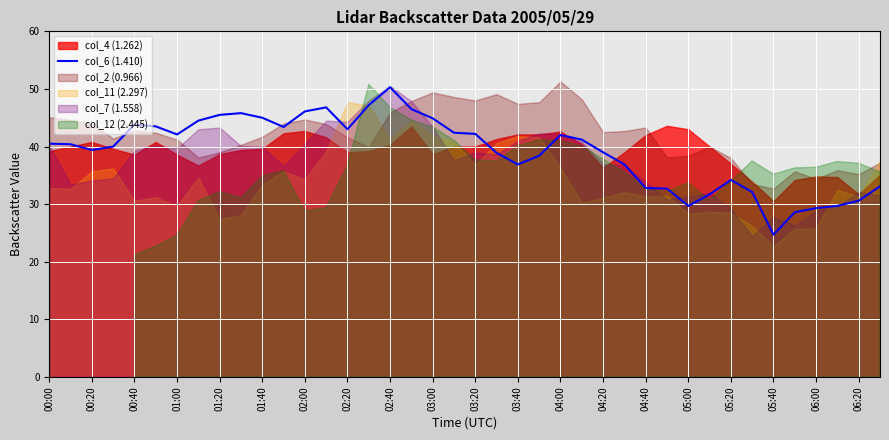

What is the average value?

39.1